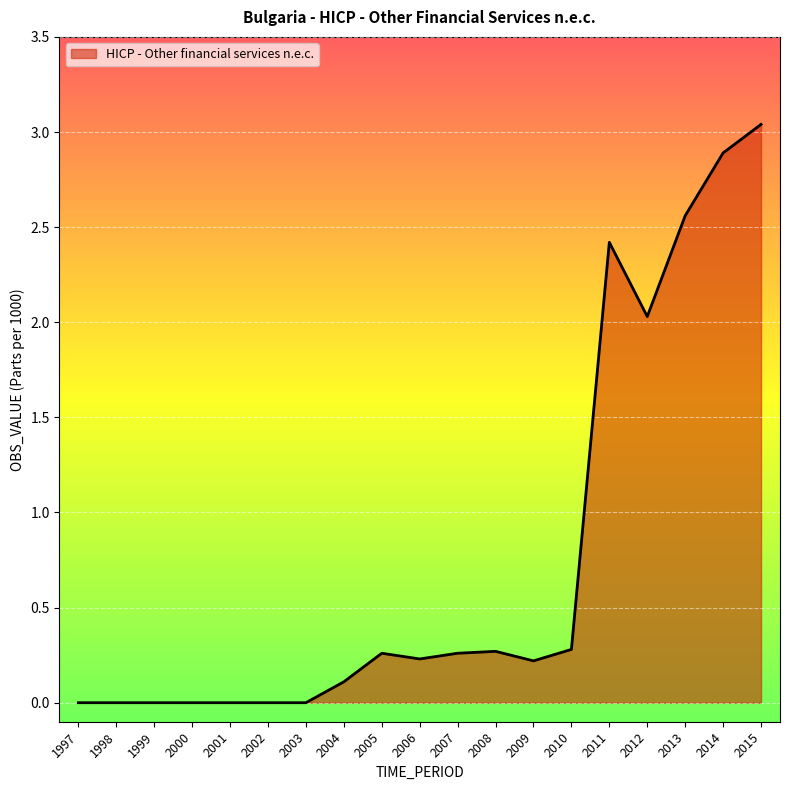

How many lines are shown in the chart?

1